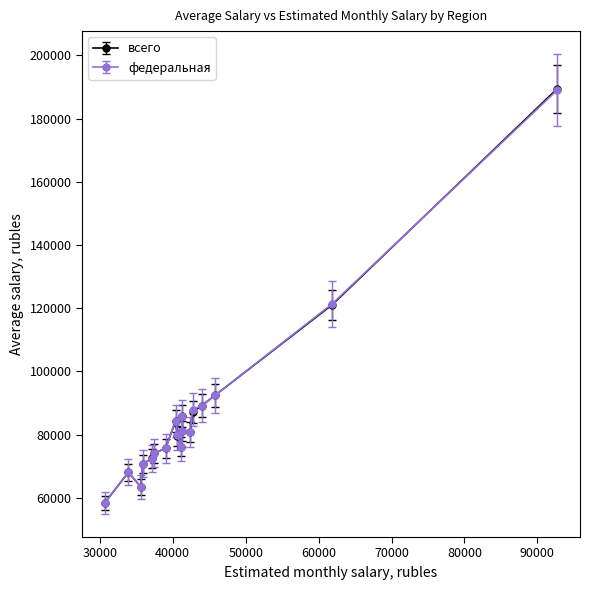

How many distinct data groups are displayed?

2